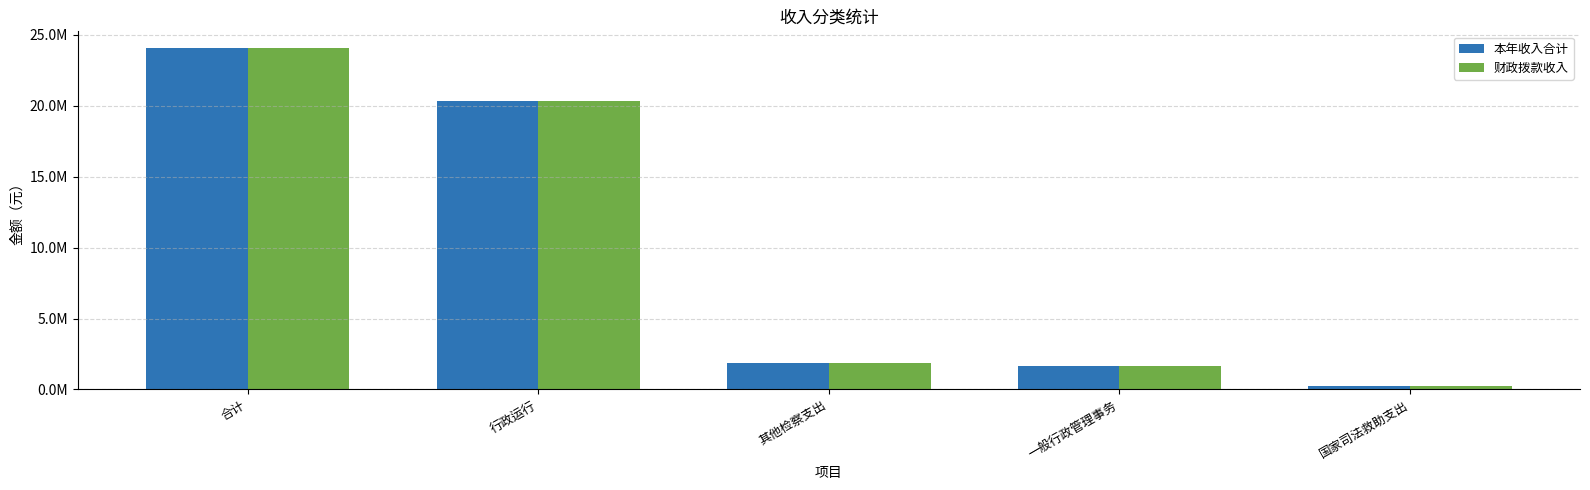

What is the highest value of the 财政拨款收入 series?

24048745.1